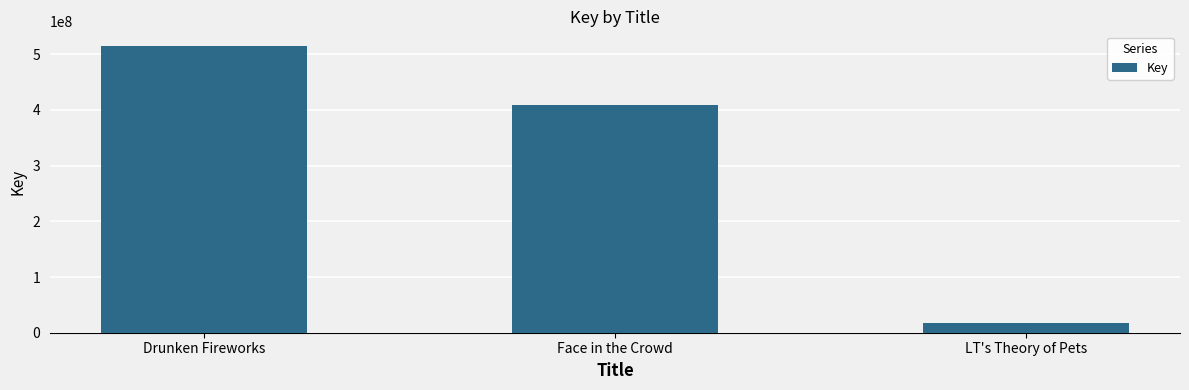

What is the difference between the second highest and minimum values?

391169114